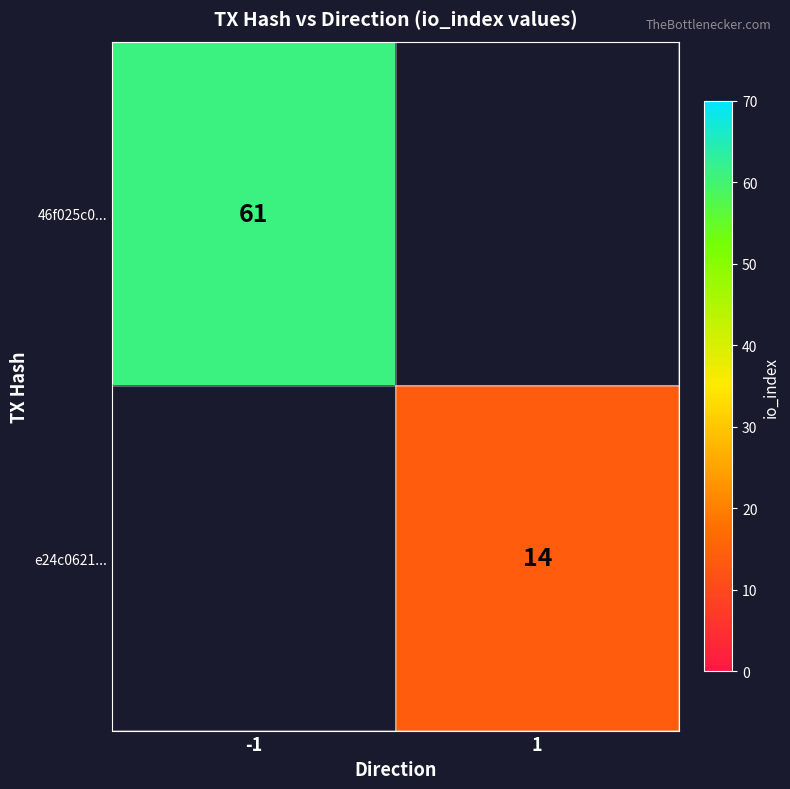

At which category is the sum across all series the highest?

-1